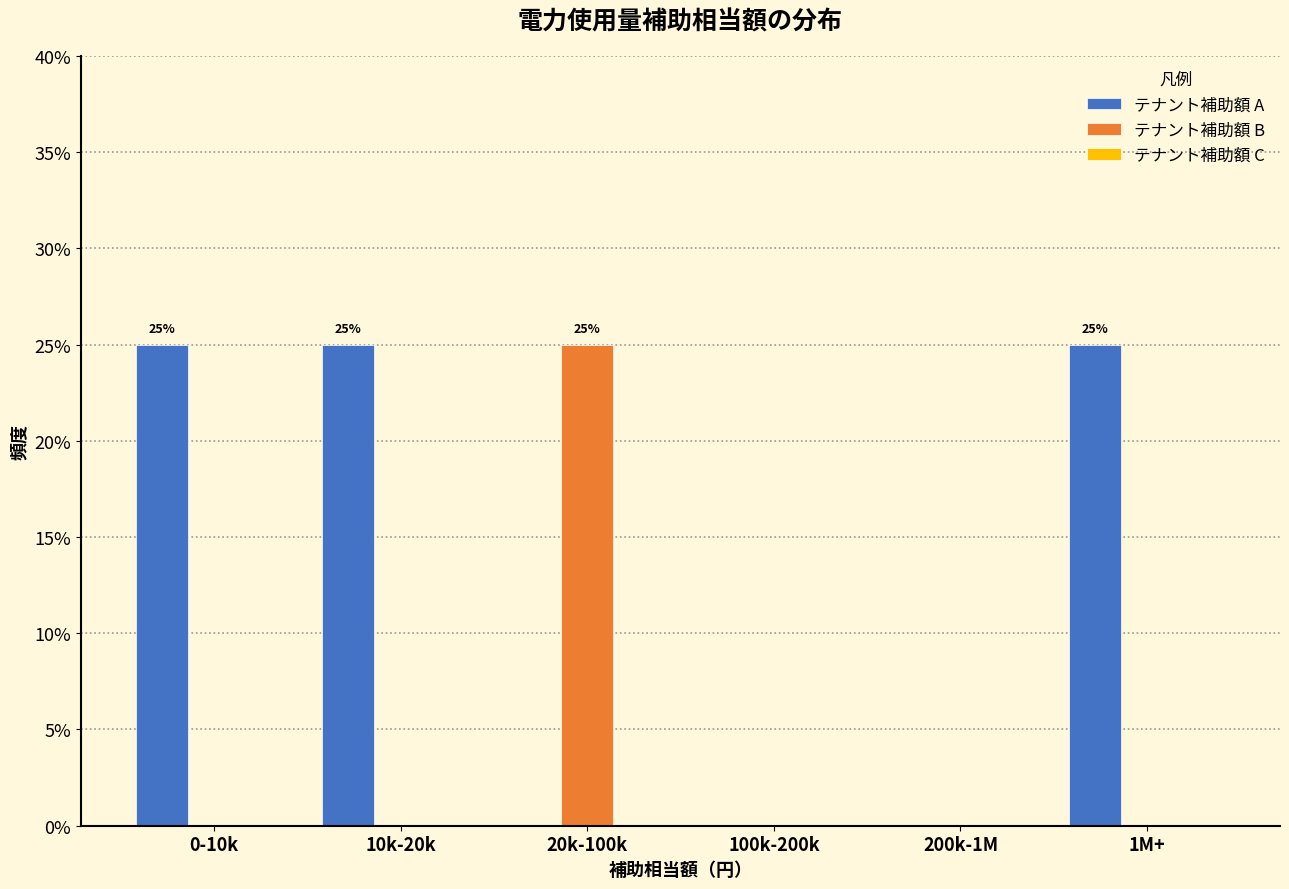

Which series has the largest total across all categories?

テナント補助額 A